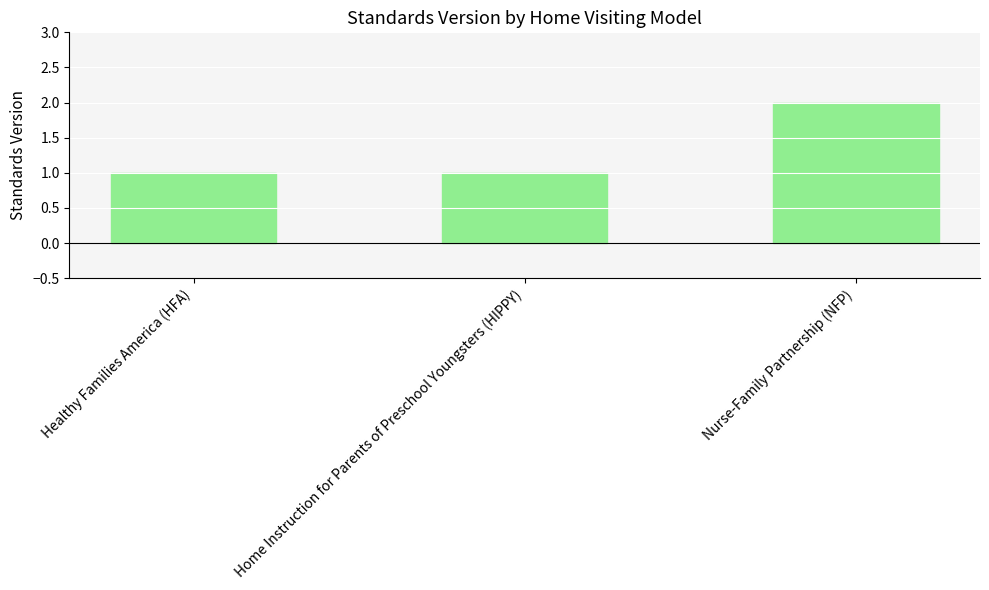

Reading right to left, extract all data points from this chart.

Nurse-Family Partnership (NFP)=2	Home Instruction for Parents of Preschool Youngsters (HIPPY)=1	Healthy Families America (HFA)=1